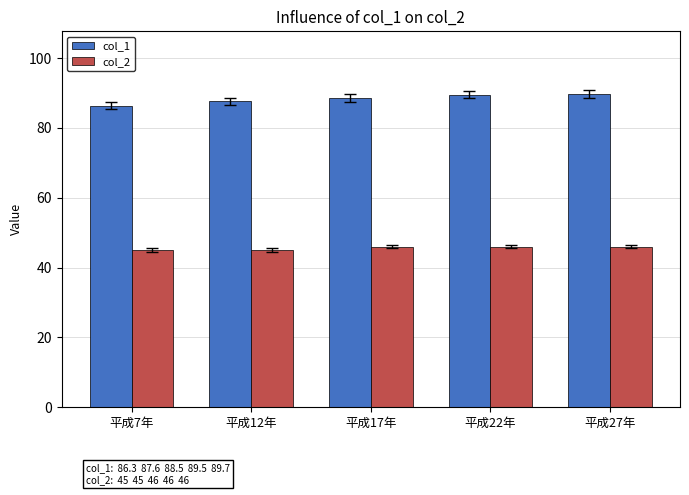

What is the sum of all col_2 values?

228.0